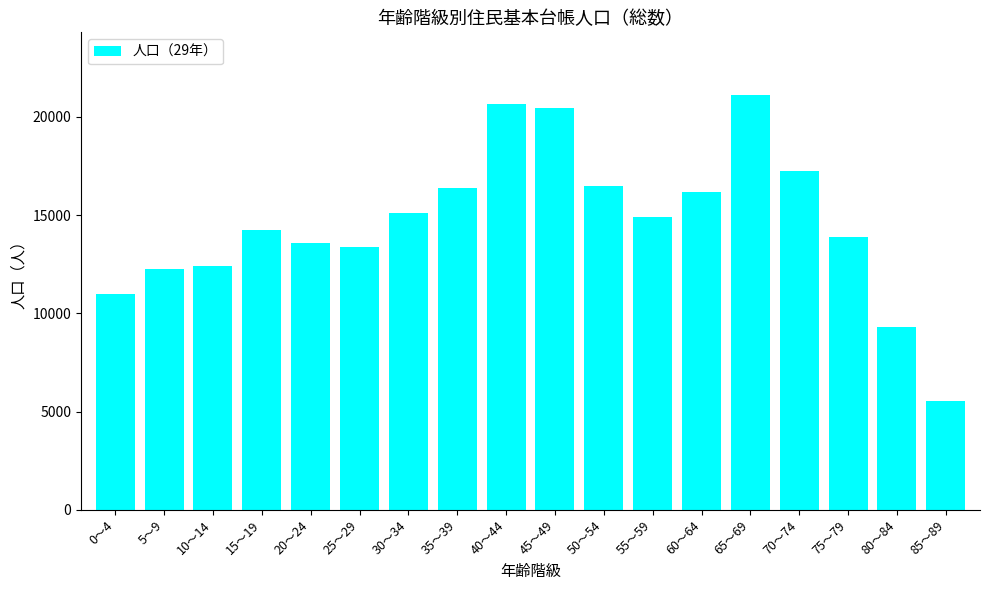

What is the ratio of the value at 30～34 to the value at 25～29?

1.1